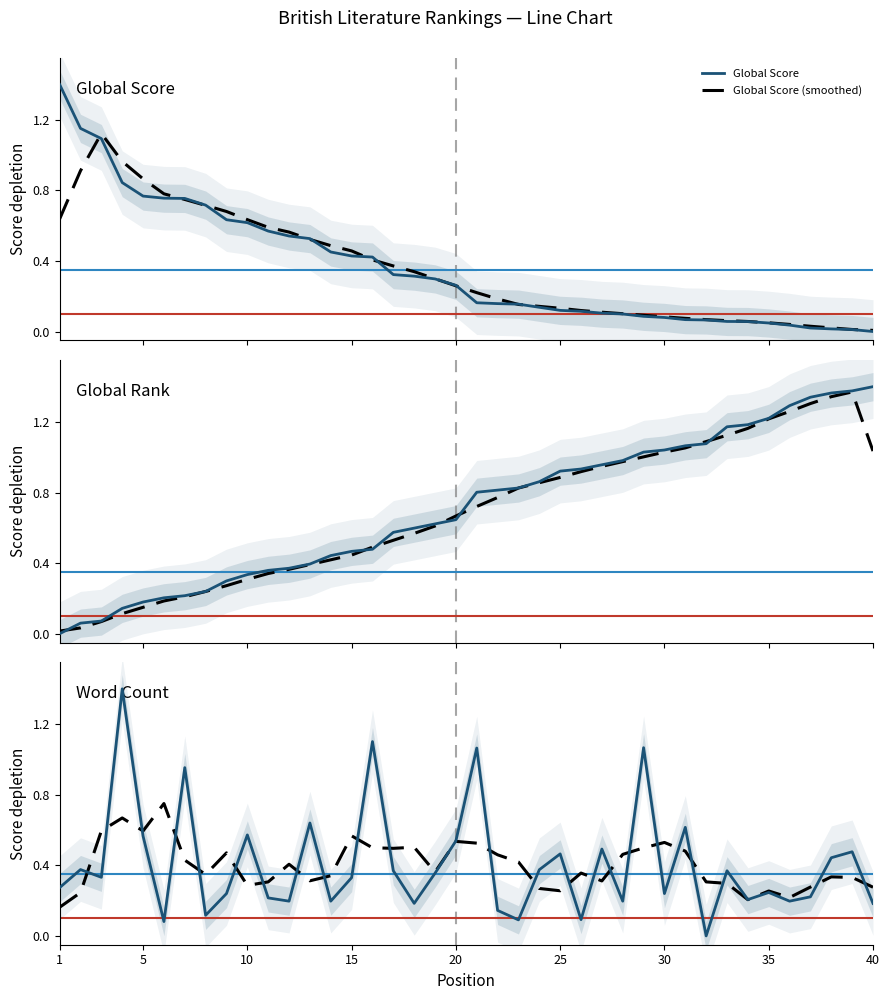

Which series has the widest spread of values?

Global Score